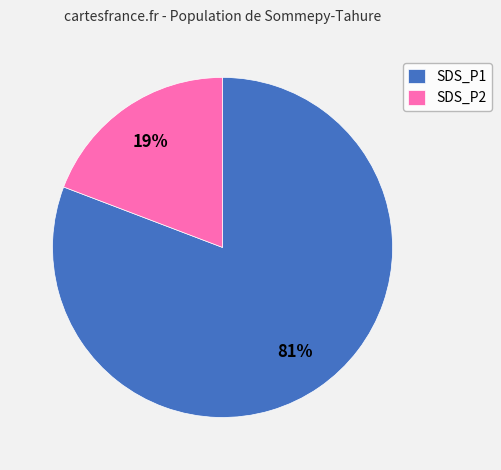

True or false: SDS_P1 accounts for 70% of the total.

False